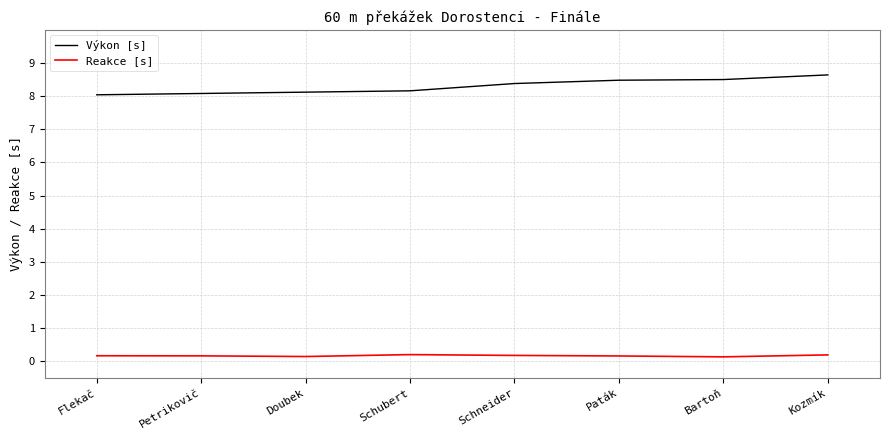

Which category has the highest value across all series?

Kozmík